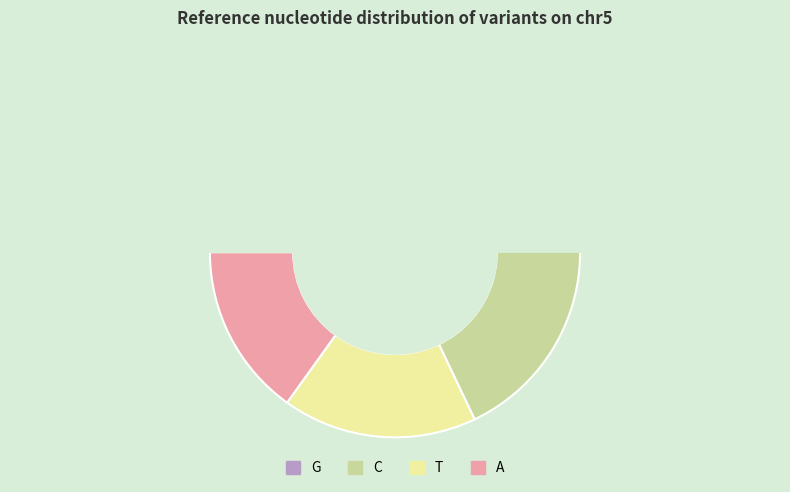

To the nearest percent, what percentage of the pie is G?

42%